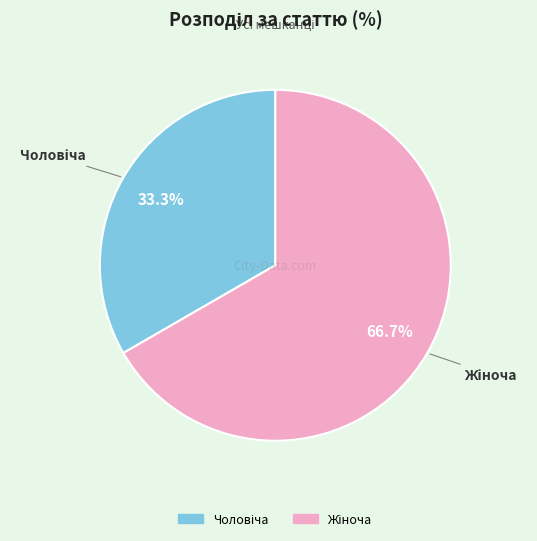

To the nearest percent, what is the difference between the largest and smallest slice percentages?

33%